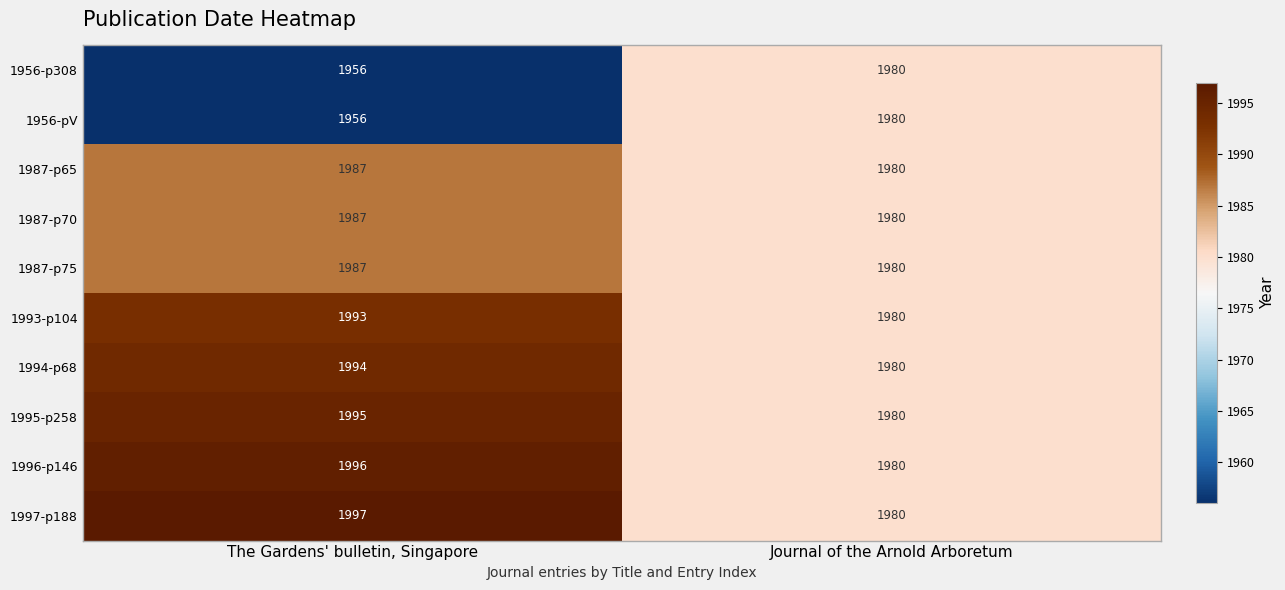

At which category is the sum across all series the highest?

The Gardens' bulletin, Singapore